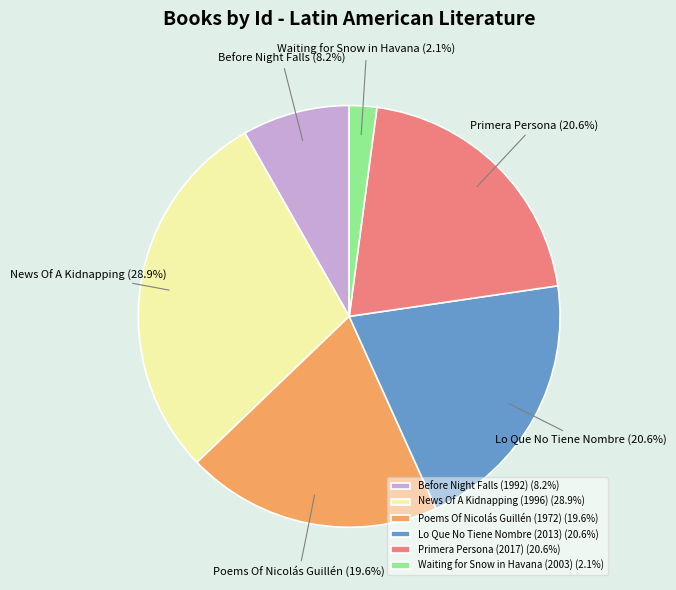

Does Lo Que No Tiene Nombre (2013) account for over 50% of the chart?

No